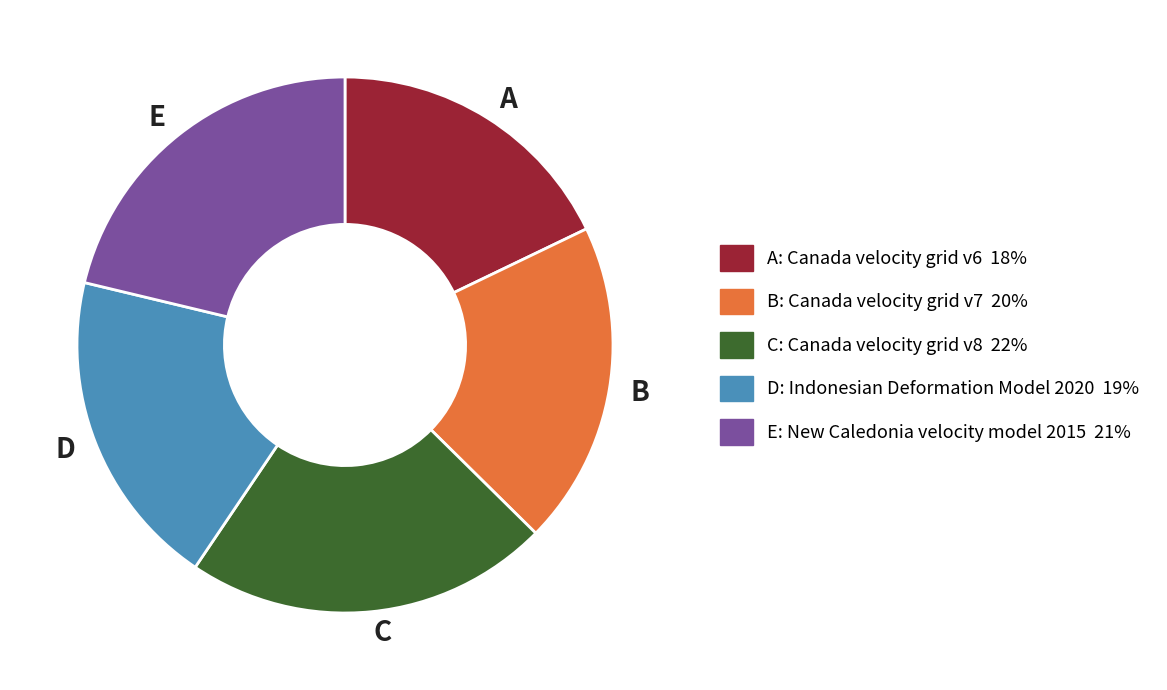

Do B and E together represent more than half of the pie?

No